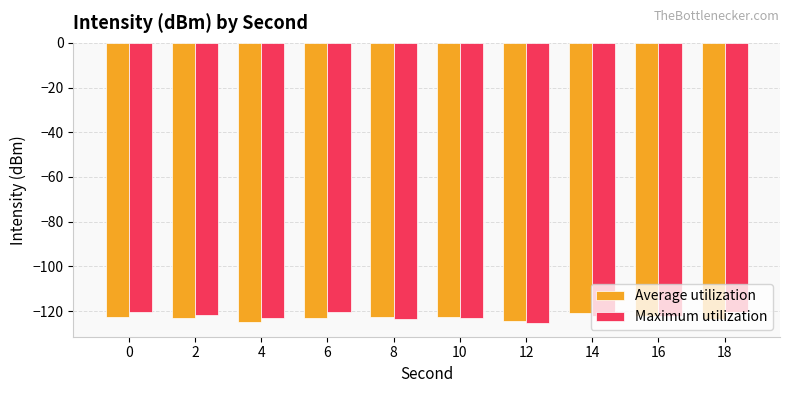

True or false: Average utilization has a value of -123.6 at 18.

True